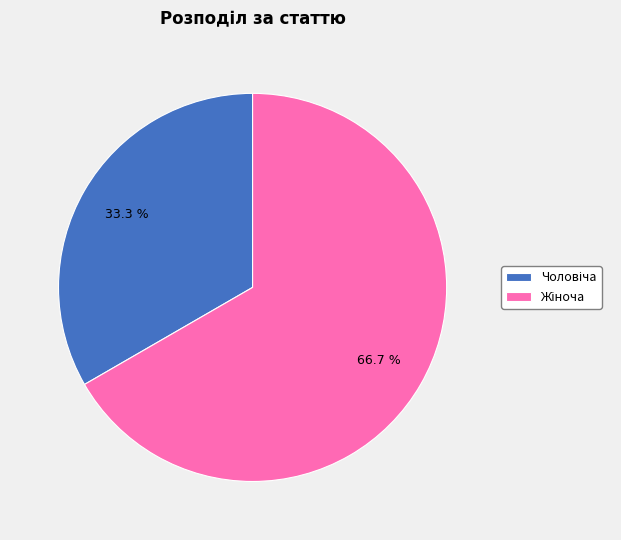

To the nearest percent, what is the average slice percentage?

50%